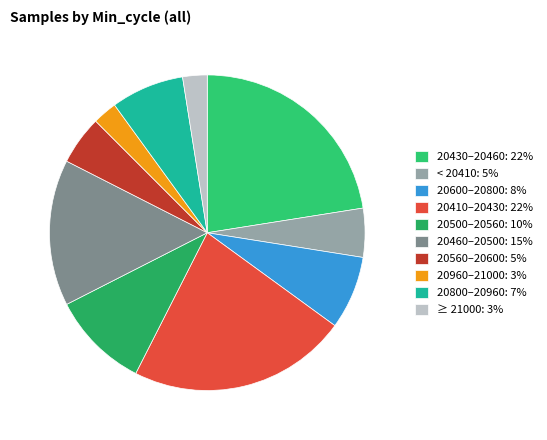

Is there a majority slice in this chart?

No